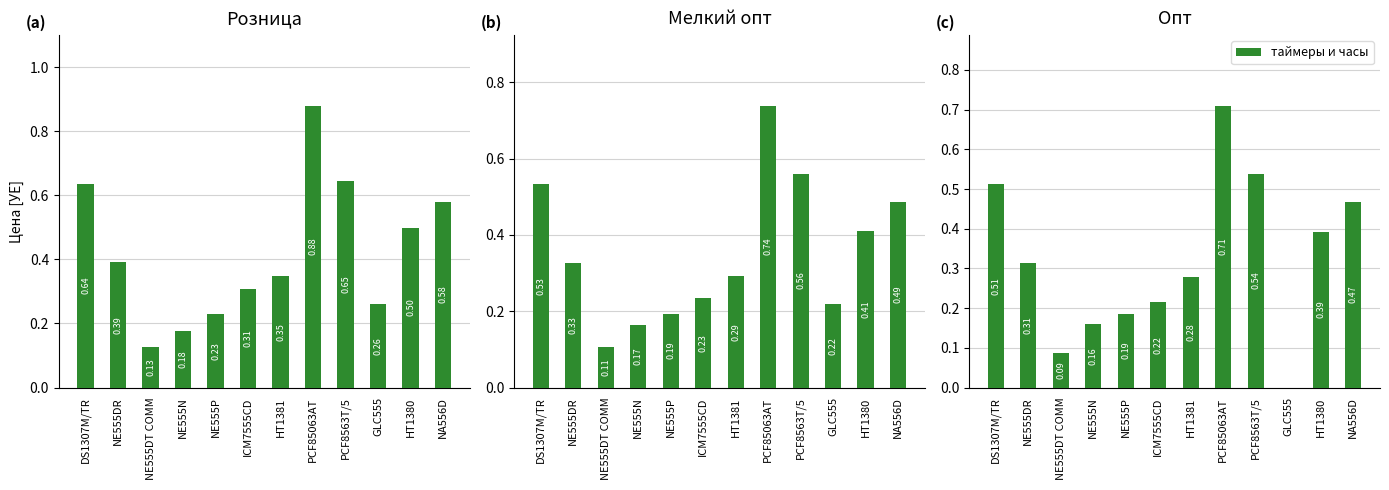

How many groups of bars are there?

12